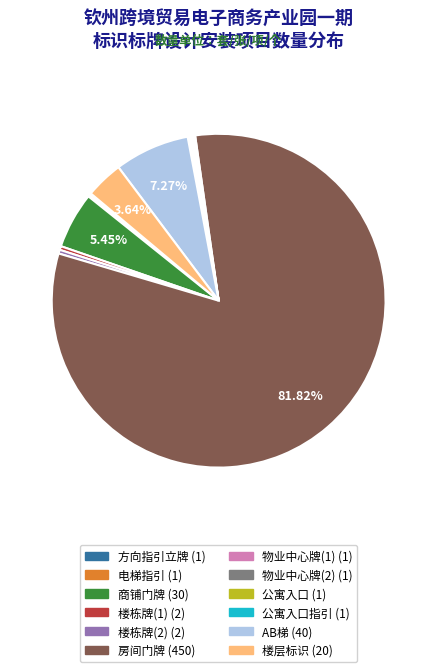

Is there a majority slice in this chart?

Yes